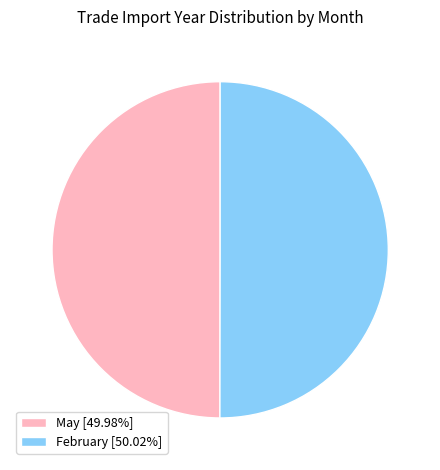

Combined, do February [50.02%] and May [49.98%] account for over 50%?

Yes